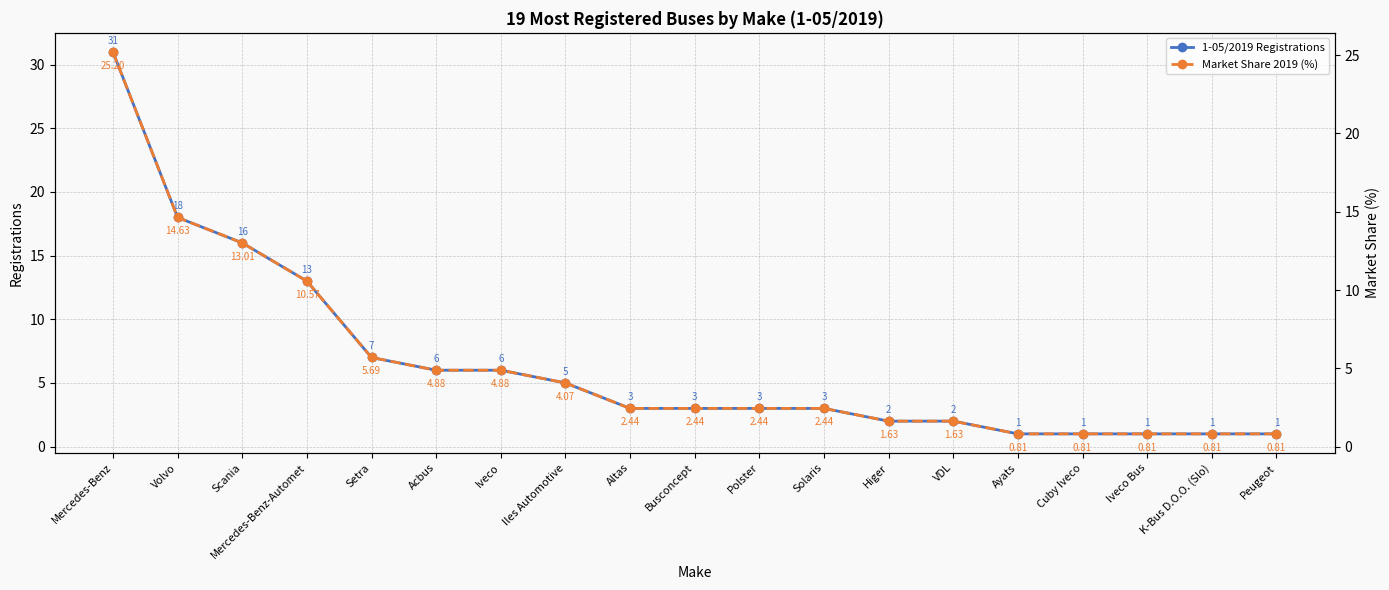

What is the value of the Market Share 2019 (%) point at the 1st from the left?

25.2